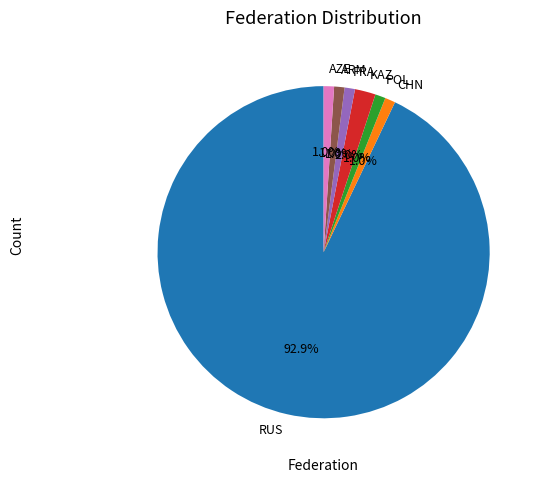

Does any single category account for the majority?

Yes